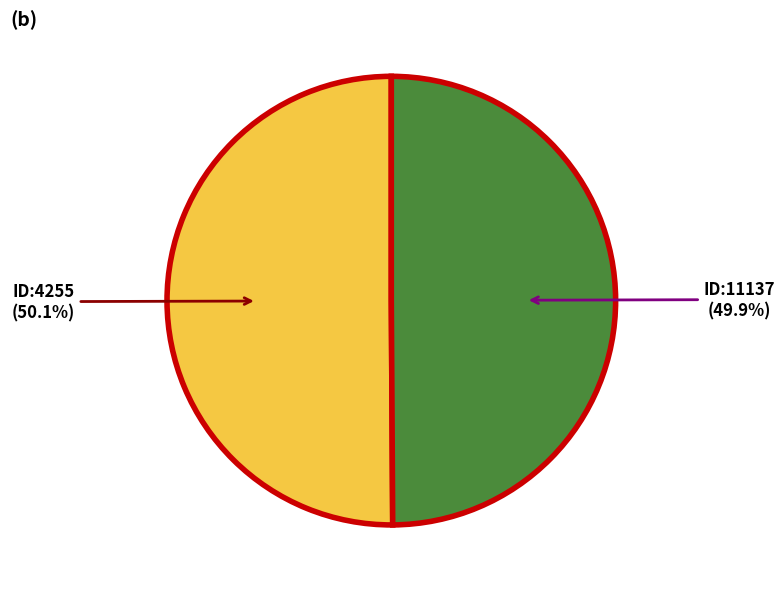

Is there any slice that represents more than half of the pie?

Yes